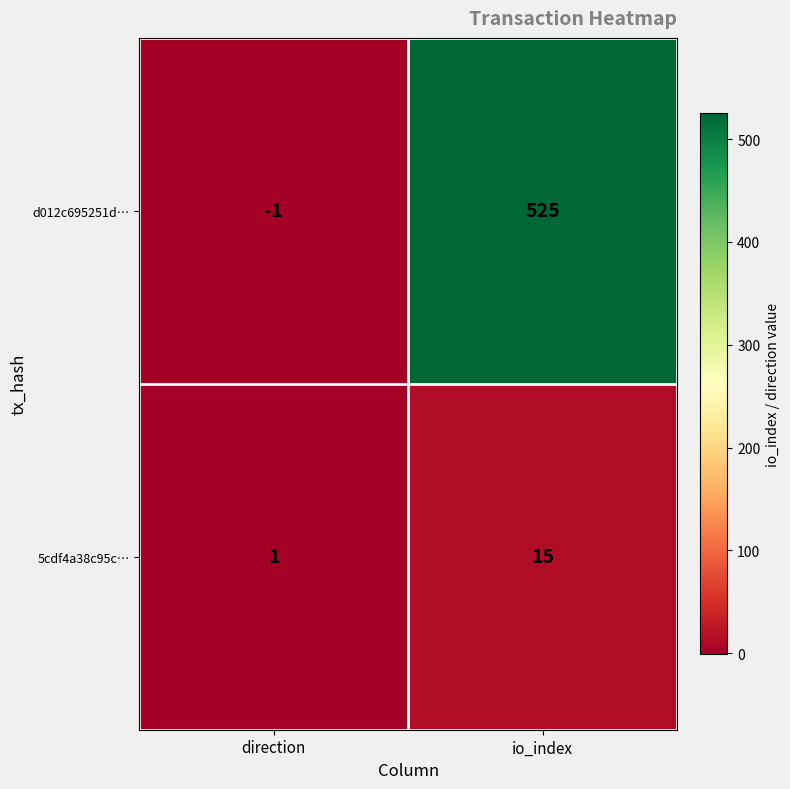

What is the sum of all d012c695251d… values?

524